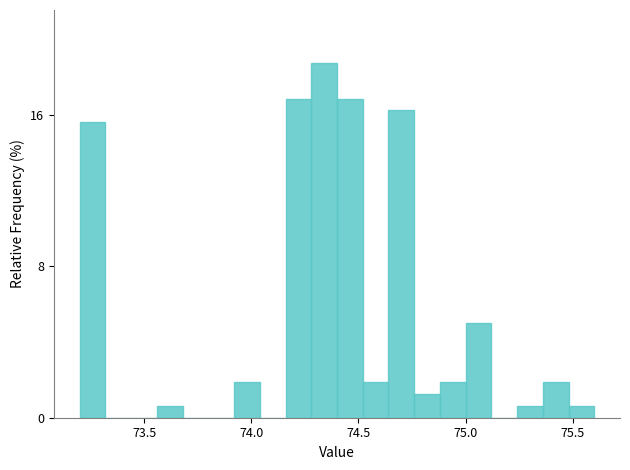

Around what value on the x-axis is the tallest bar? Give the approximate position of its centre, as read against the axis.

74.35